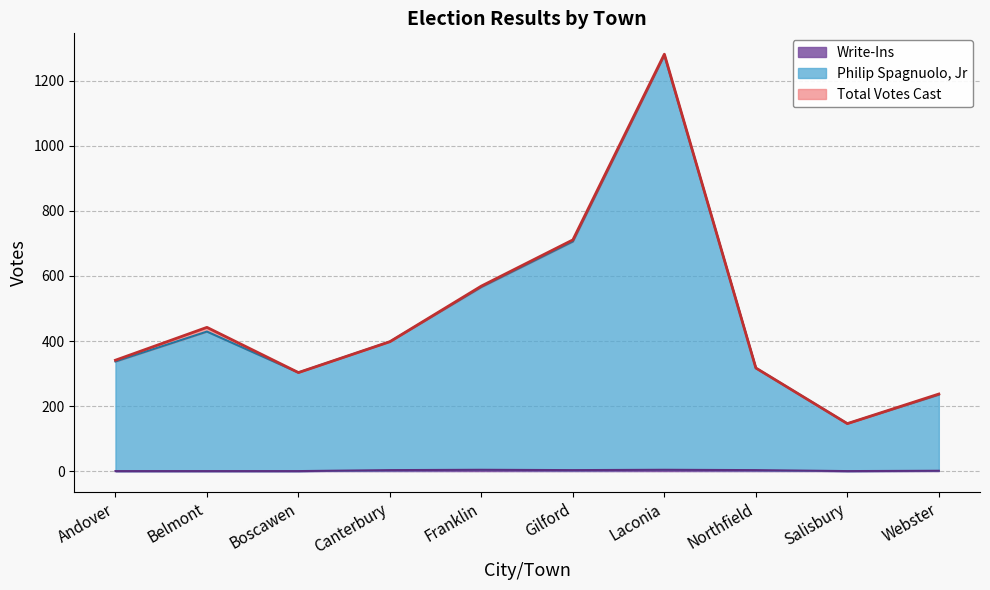

What is the difference between the highest and lowest values at Webster?

236